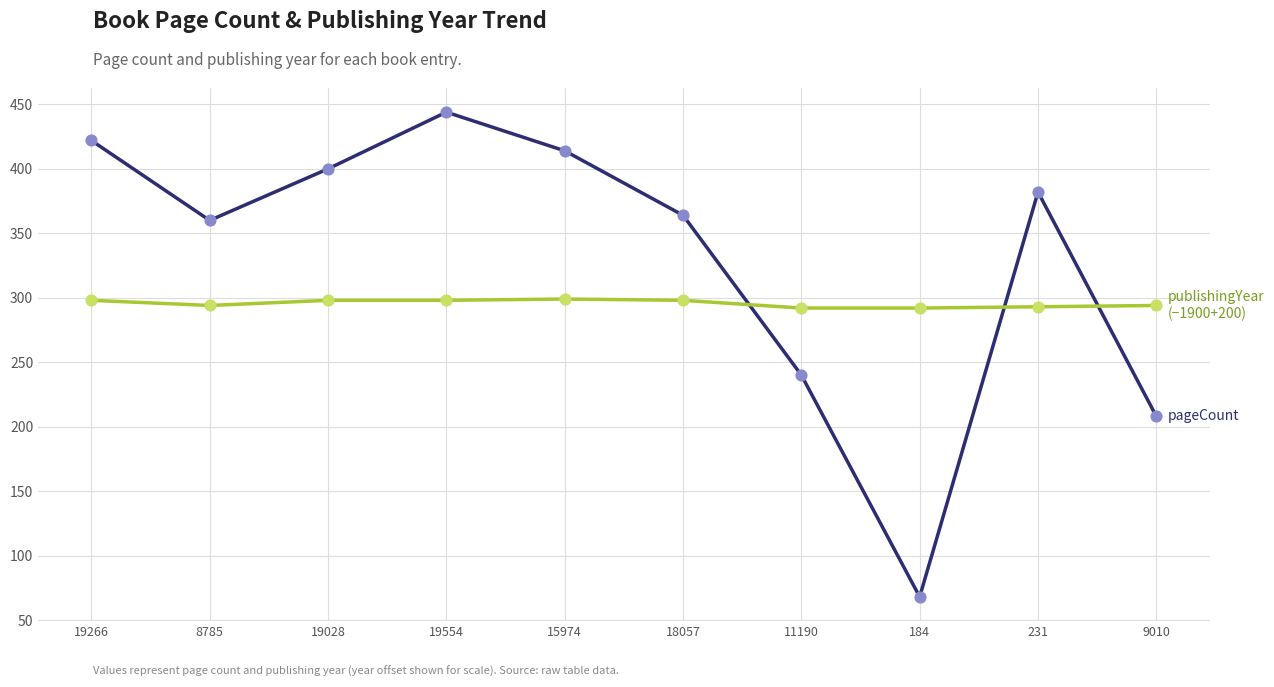

At which category is the sum across all series the highest?

19554